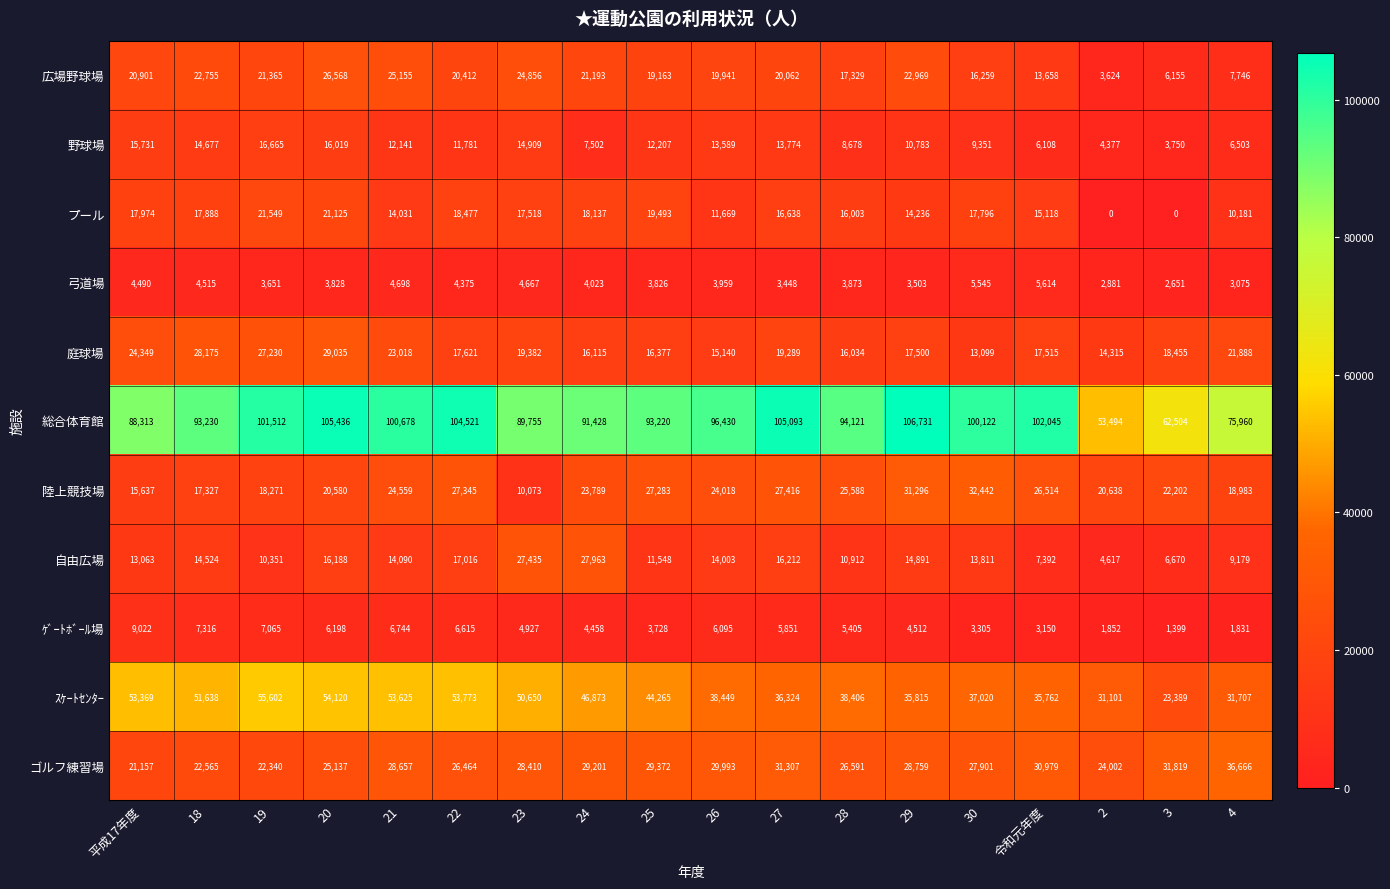

What is the average value of the 広場野球場 series?

18340